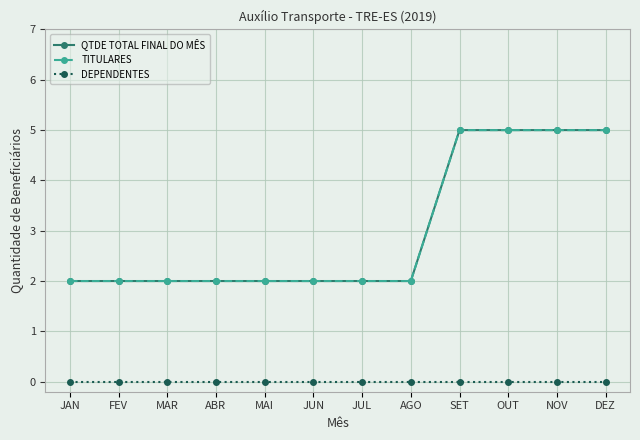

Count the QTDE TOTAL FINAL DO MÊS values in the range 2 to 5.

12